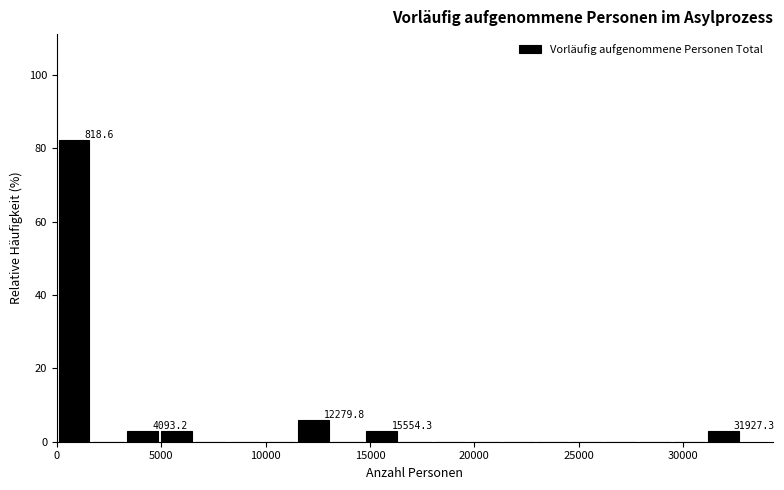

Read against the x-axis, roughly where is the centre of the tallest bar?

1000